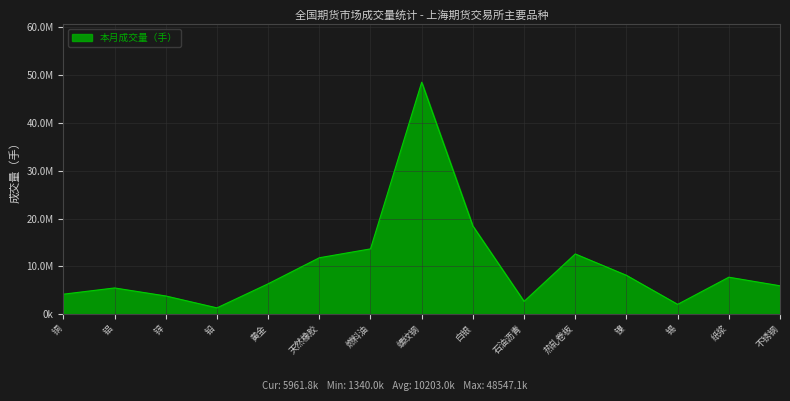

Is this an area chart (filled region under the line)?

Yes